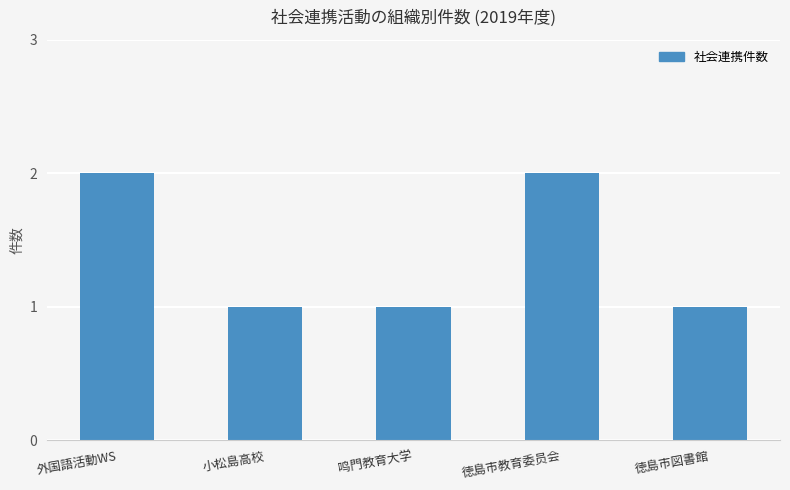

How many data points does each series have?

5